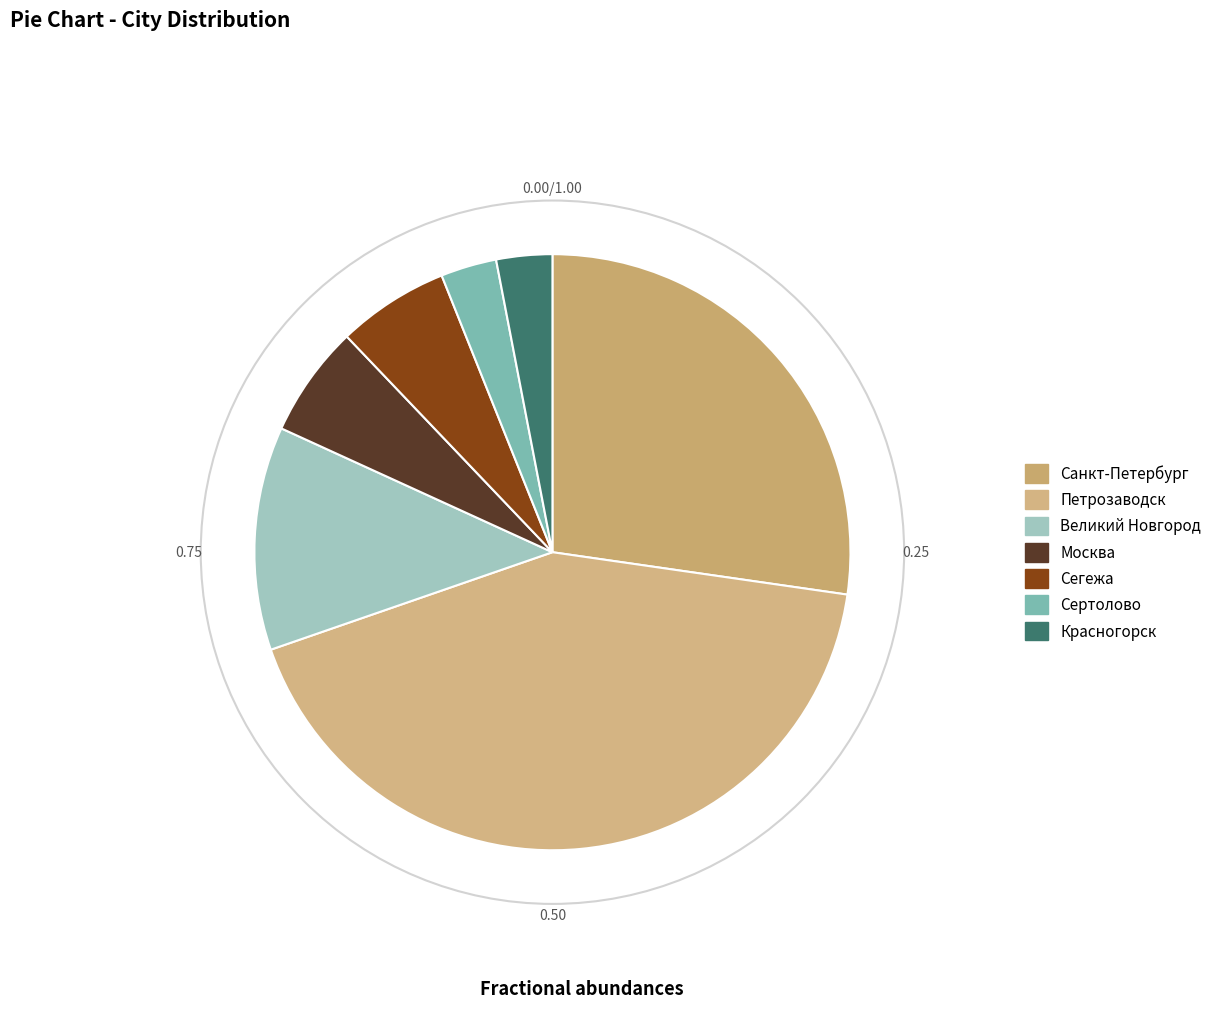

Does any single category account for the majority?

No